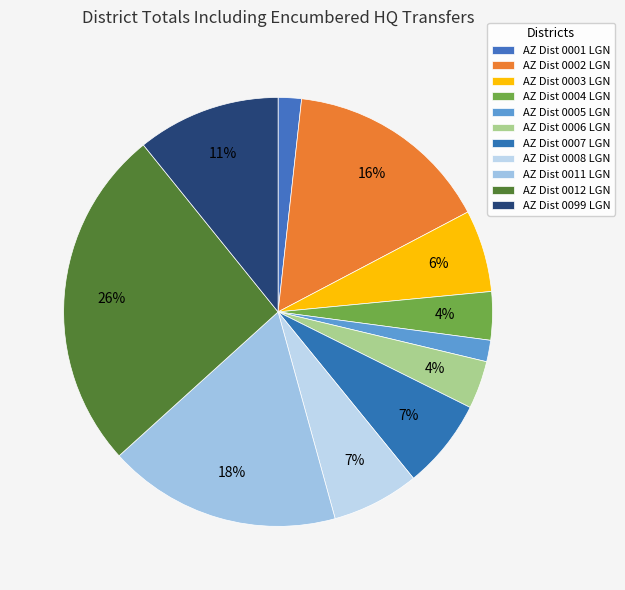

To the nearest percent, what is the combined percentage of AZ Dist 0006 LGN and AZ Dist 0001 LGN?

5%